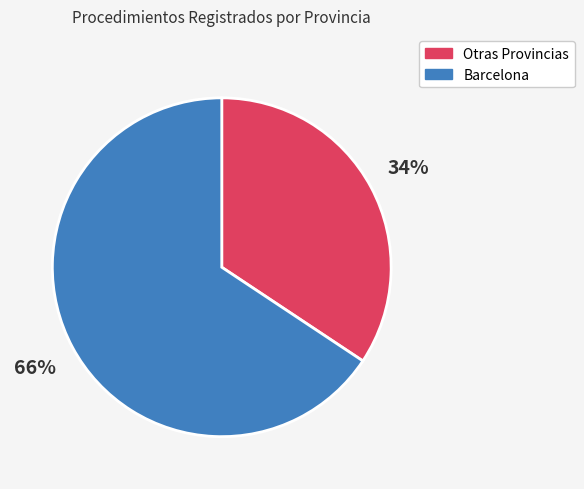

Does any single category account for the majority?

Yes